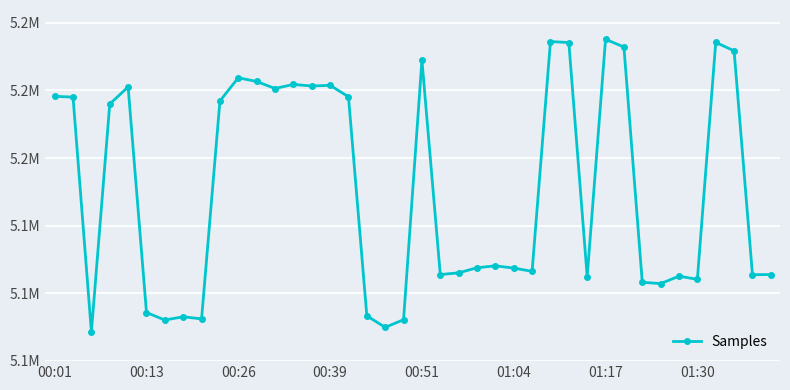

What is the average value?

5147745